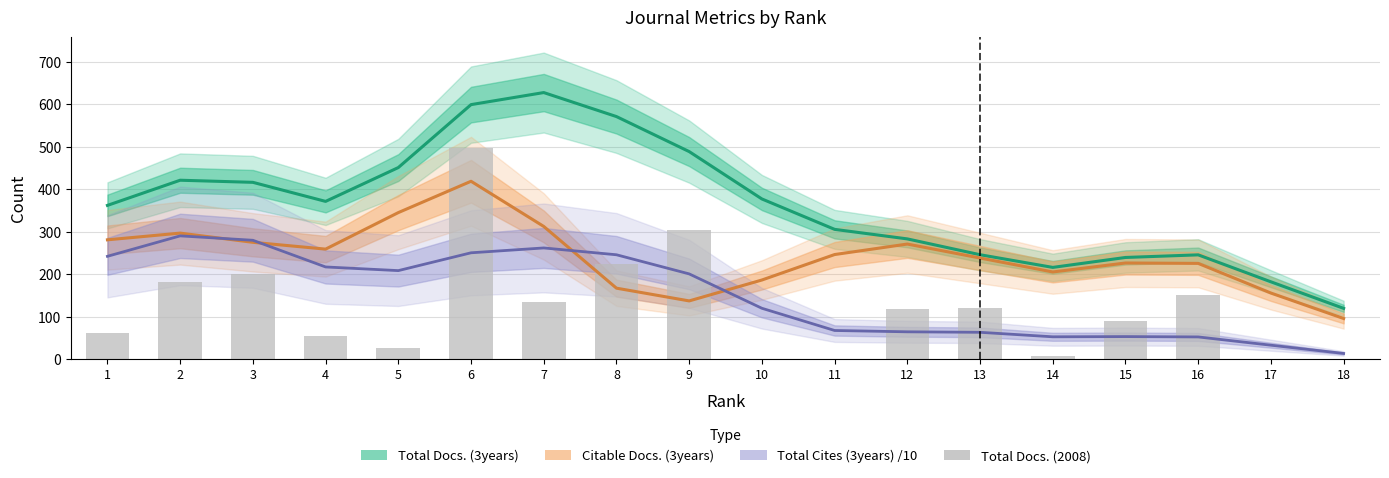

Reading right to left, list all the values displayed in this chart.

18=0	17=0	16=150	15=90	14=8	13=120	12=119	11=0	10=0	9=305	8=224	7=134	6=497	5=26	4=54	3=200	2=182	1=62